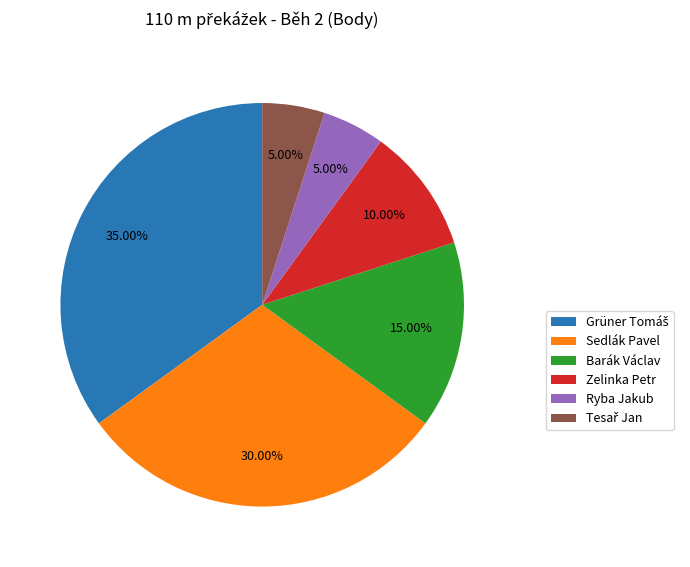

Does Zelinka Petr account for over 50% of the chart?

No